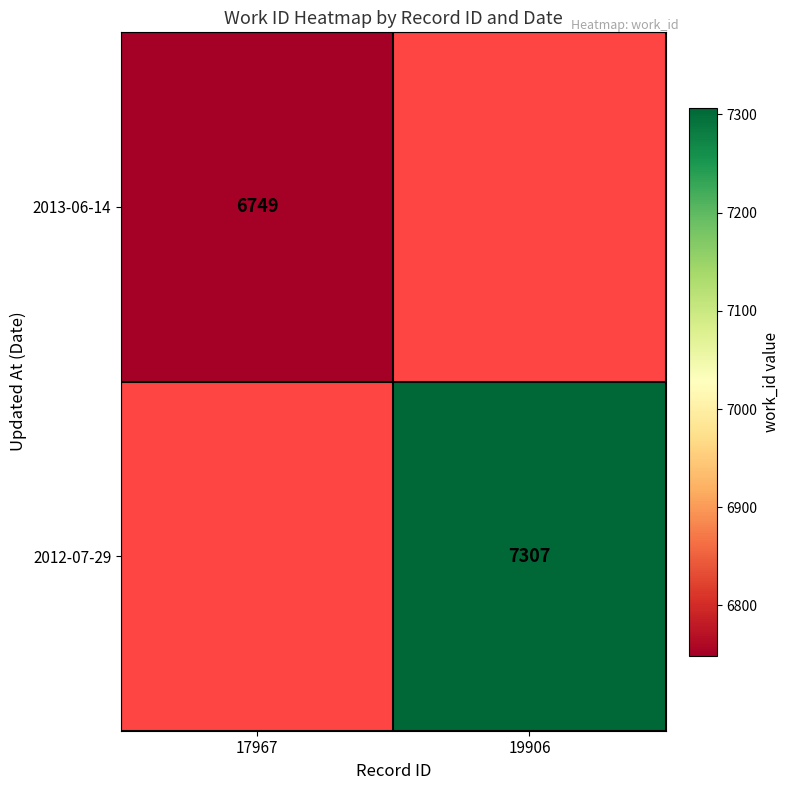

The 2013-06-14 series shows 6749 at 17967. True or false?

True